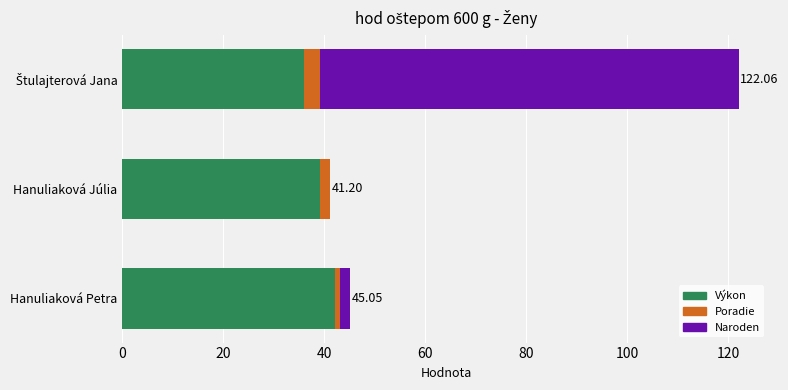

Which category has the highest value in the Výkon series?

Hanuliaková Petra